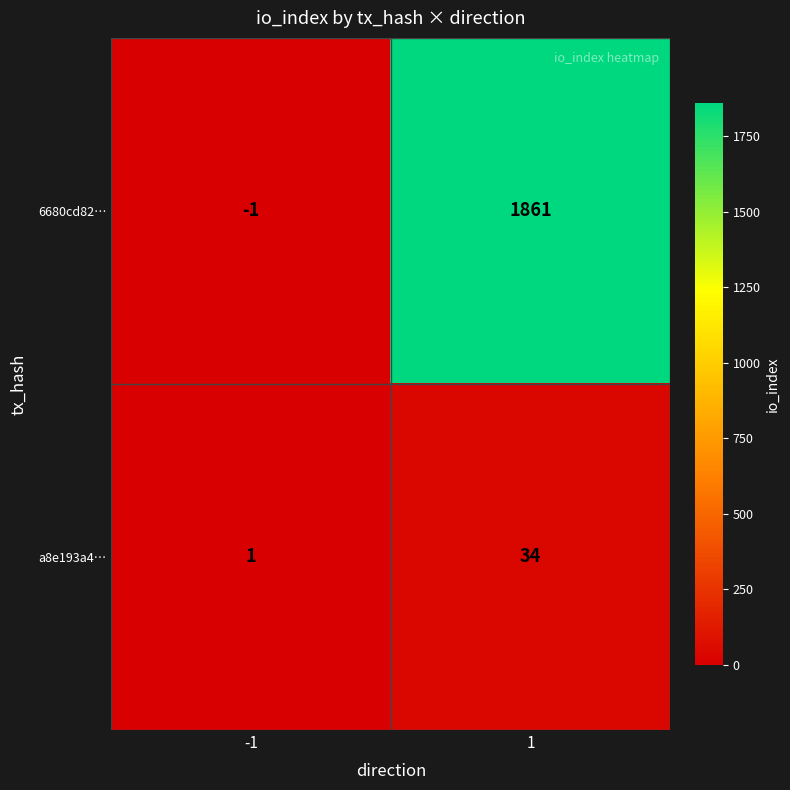

Which series changed the most between -1 and 1?

6680cd82…